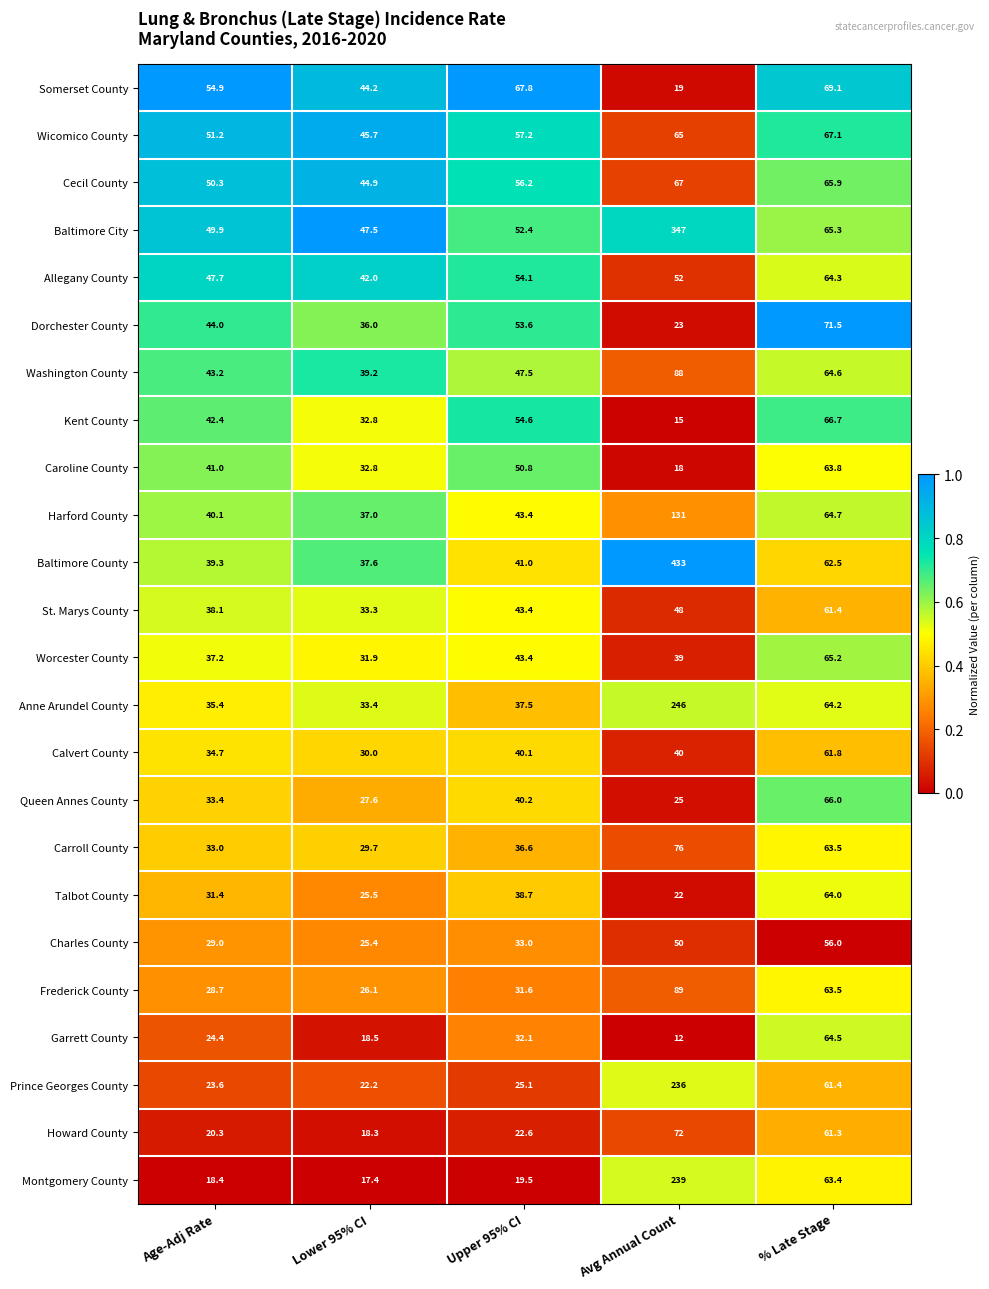

What is the total value across all series at % Late Stage?

1541.7